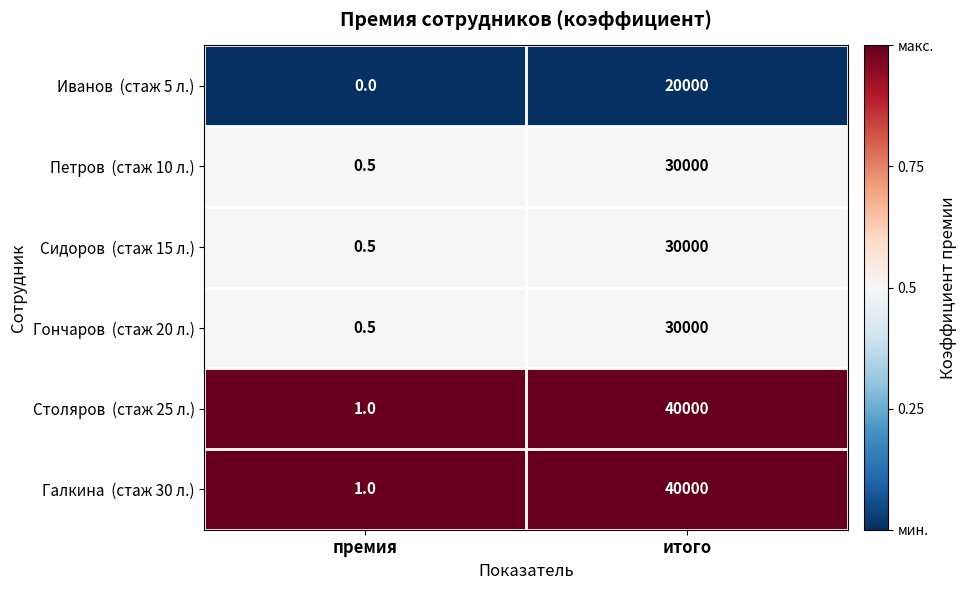

What is the spread (max minus min) of values at итого?

20000.0